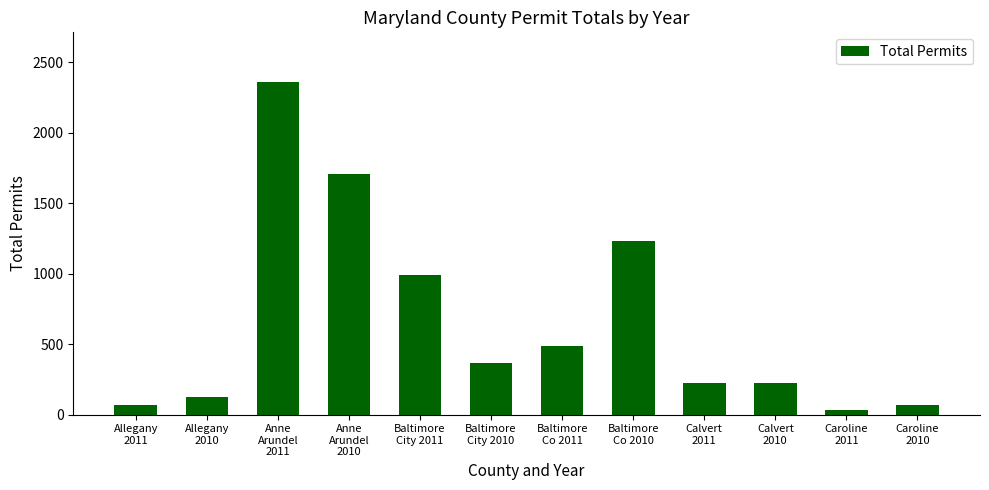

Which label corresponds to the largest value in the chart?

Anne
Arundel
2011